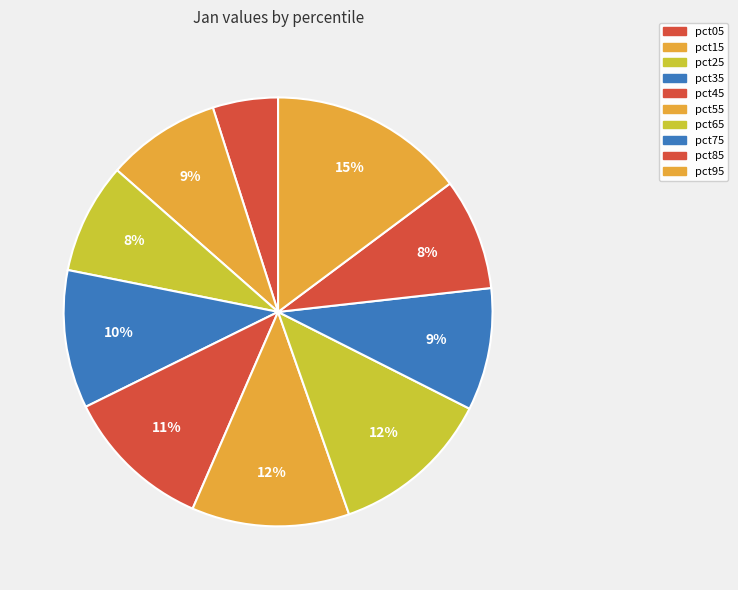

To the nearest percent, what is the difference between the pct35 and pct45 slice percentages?

1%